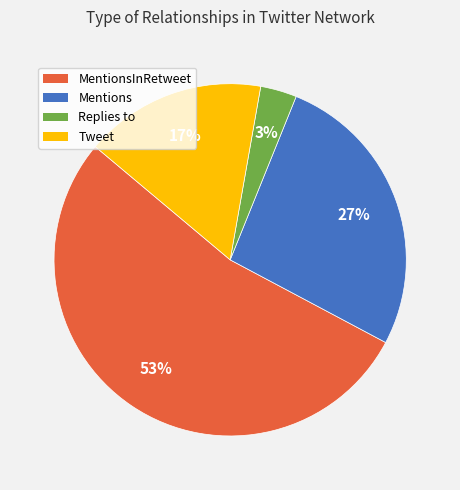

To the nearest percent, what is the difference between the largest and smallest slice percentages?

50%